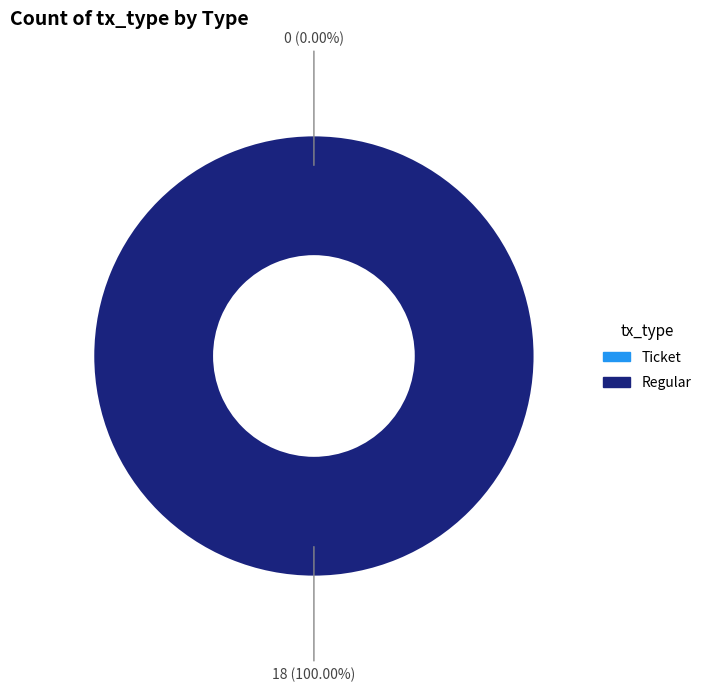

Which category has the smallest portion of the pie?

Ticket